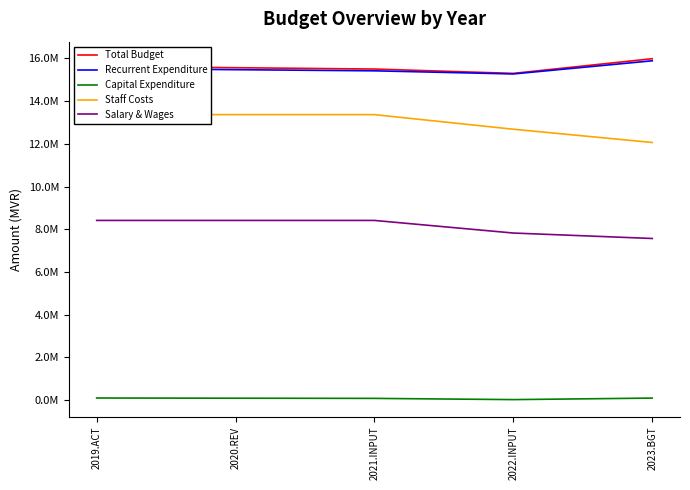

At which category is the sum across all series the highest?

2019.ACT